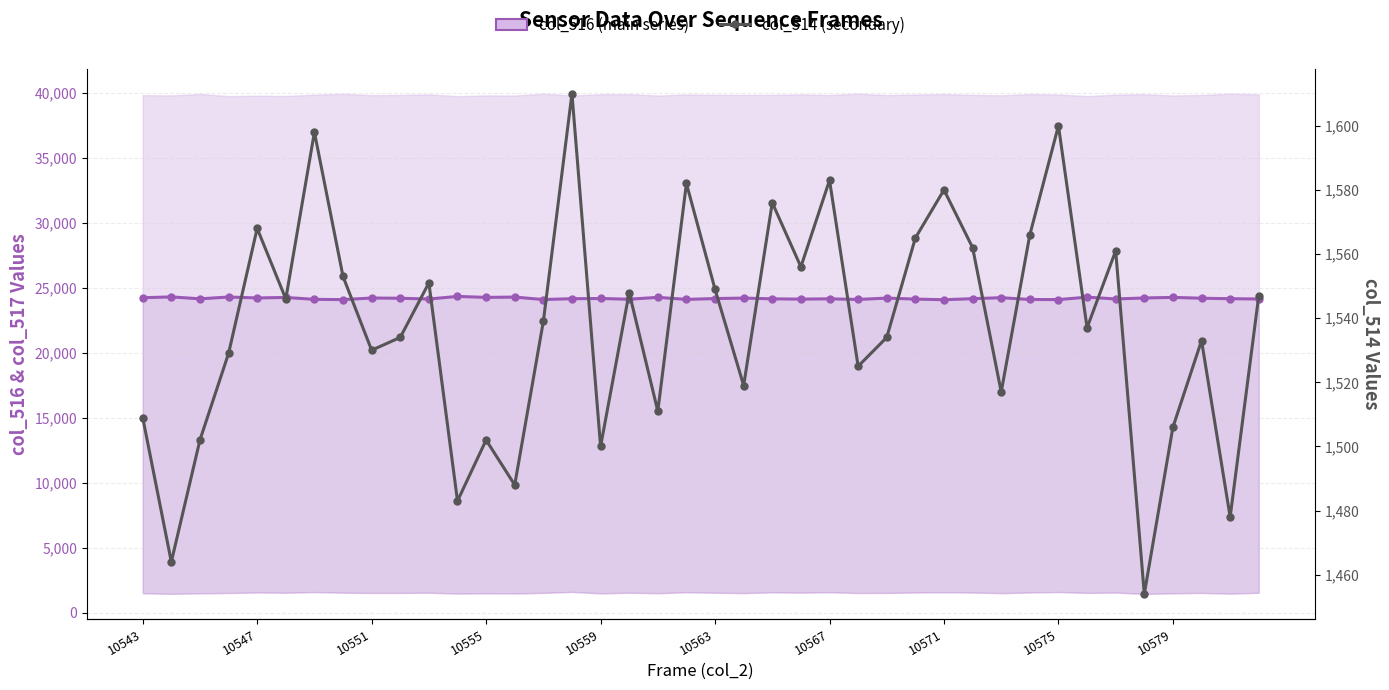

Which series has the widest spread of values?

col_516 (main series)